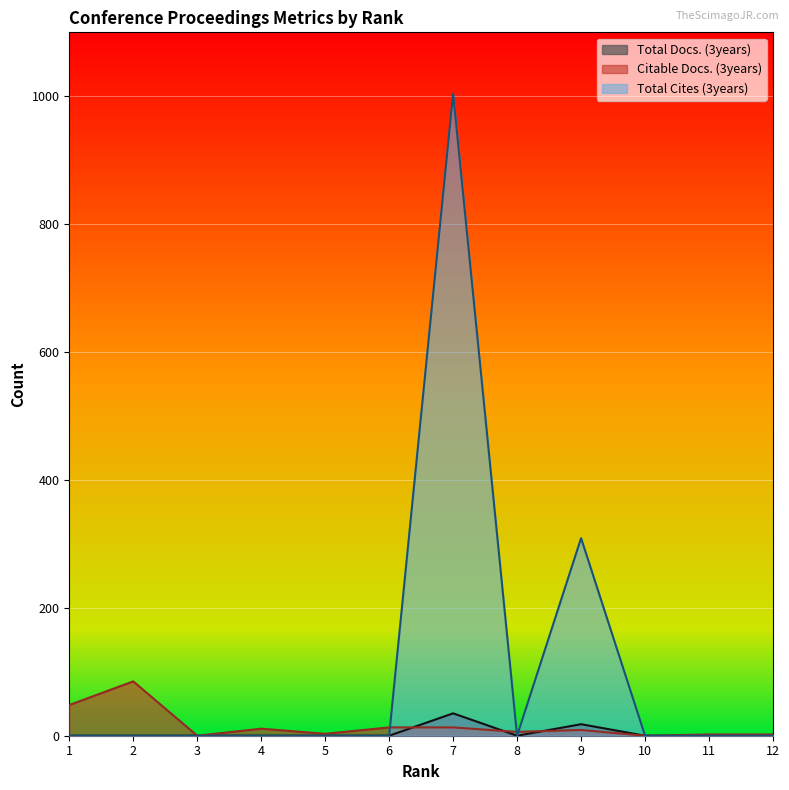

What is the difference between the second highest and minimum values in the Citable Docs. (3years) series?

48